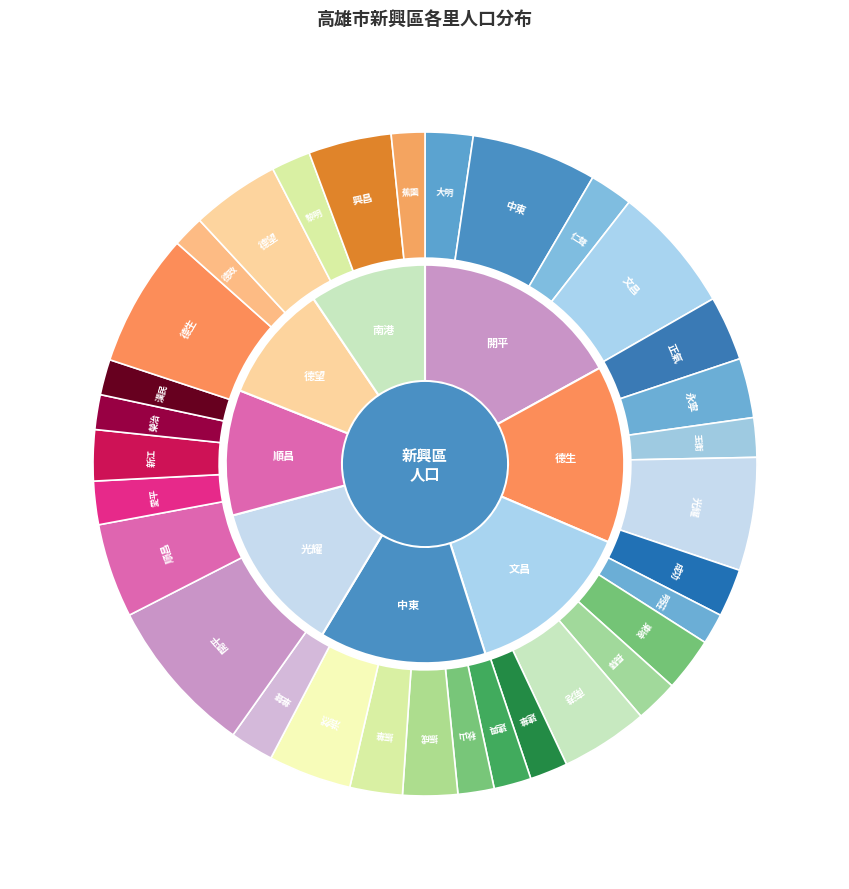

To the nearest percent, what is the difference between the 榮治 and 浩然 slice percentages?

2%